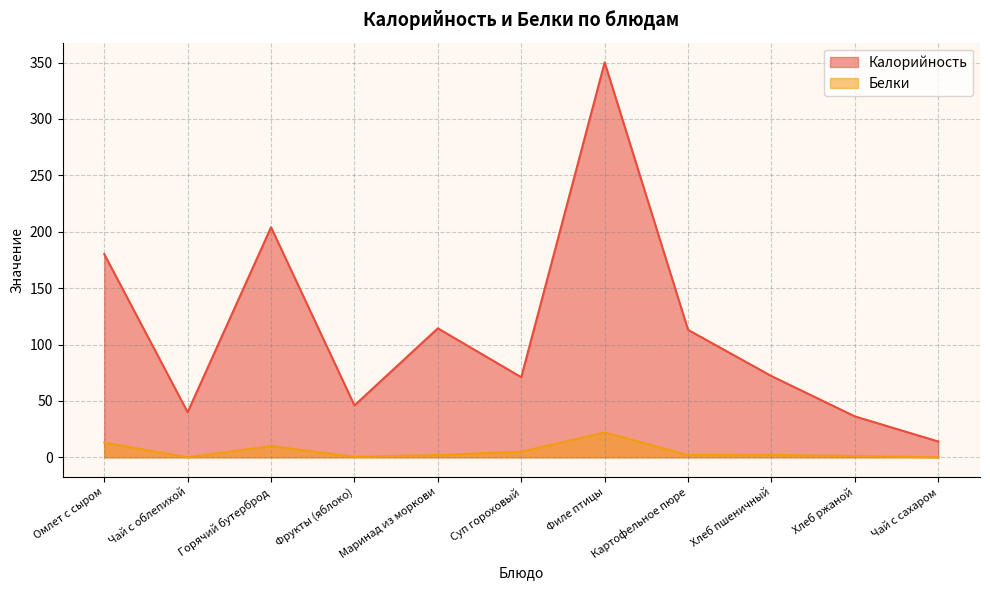

Where is Белки nearest to the value 11?

Горячий бутерброд